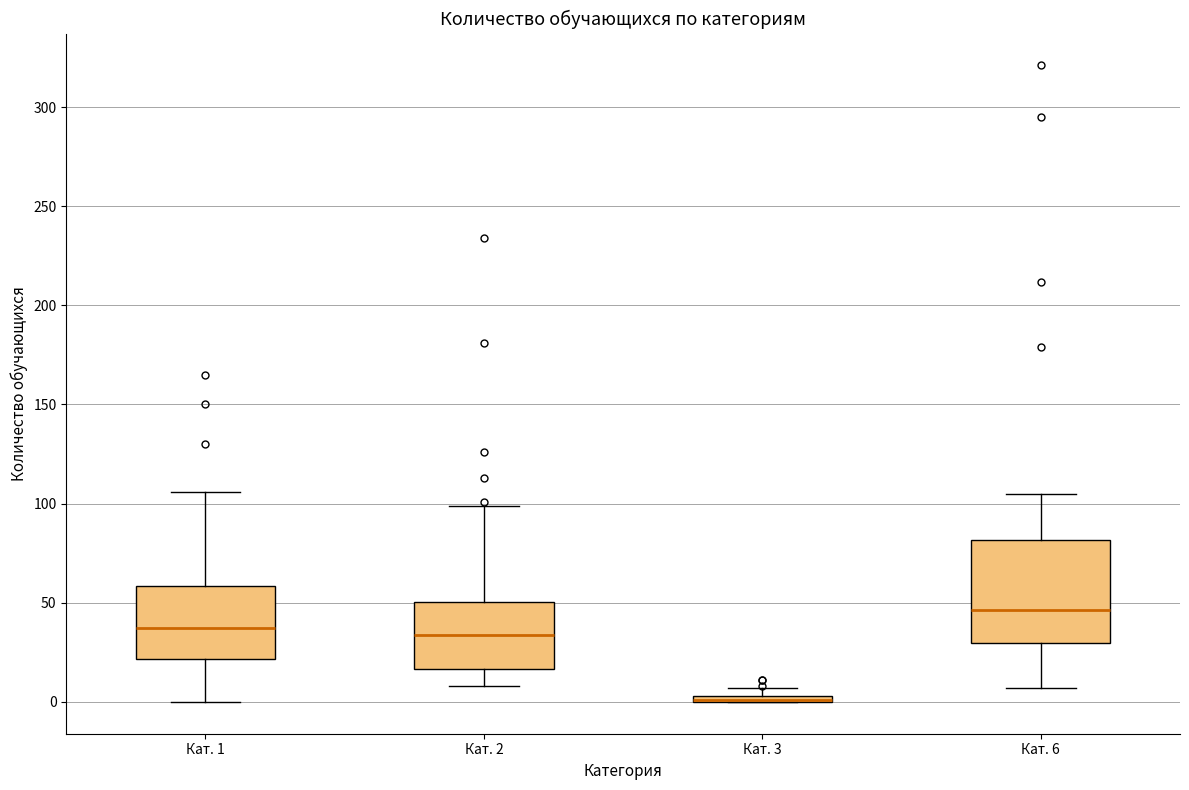

Where is the upper edge of the box for Кат. 3 on the y-axis? The values are not printed on the chart, so give them approximately, as read against the axis.

5